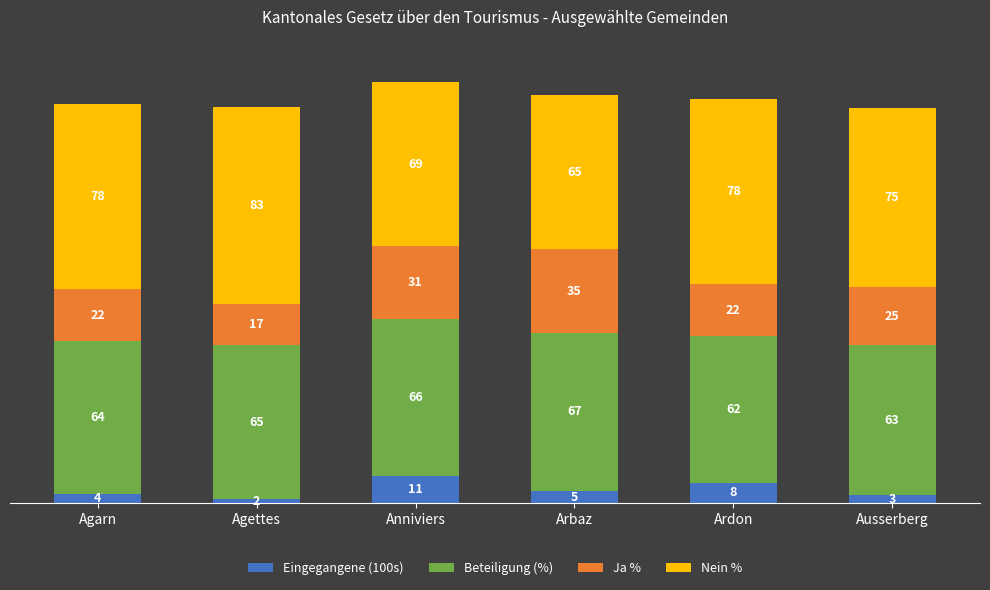

At which label does Eingegangene (100s) reach its minimum?

Agettes